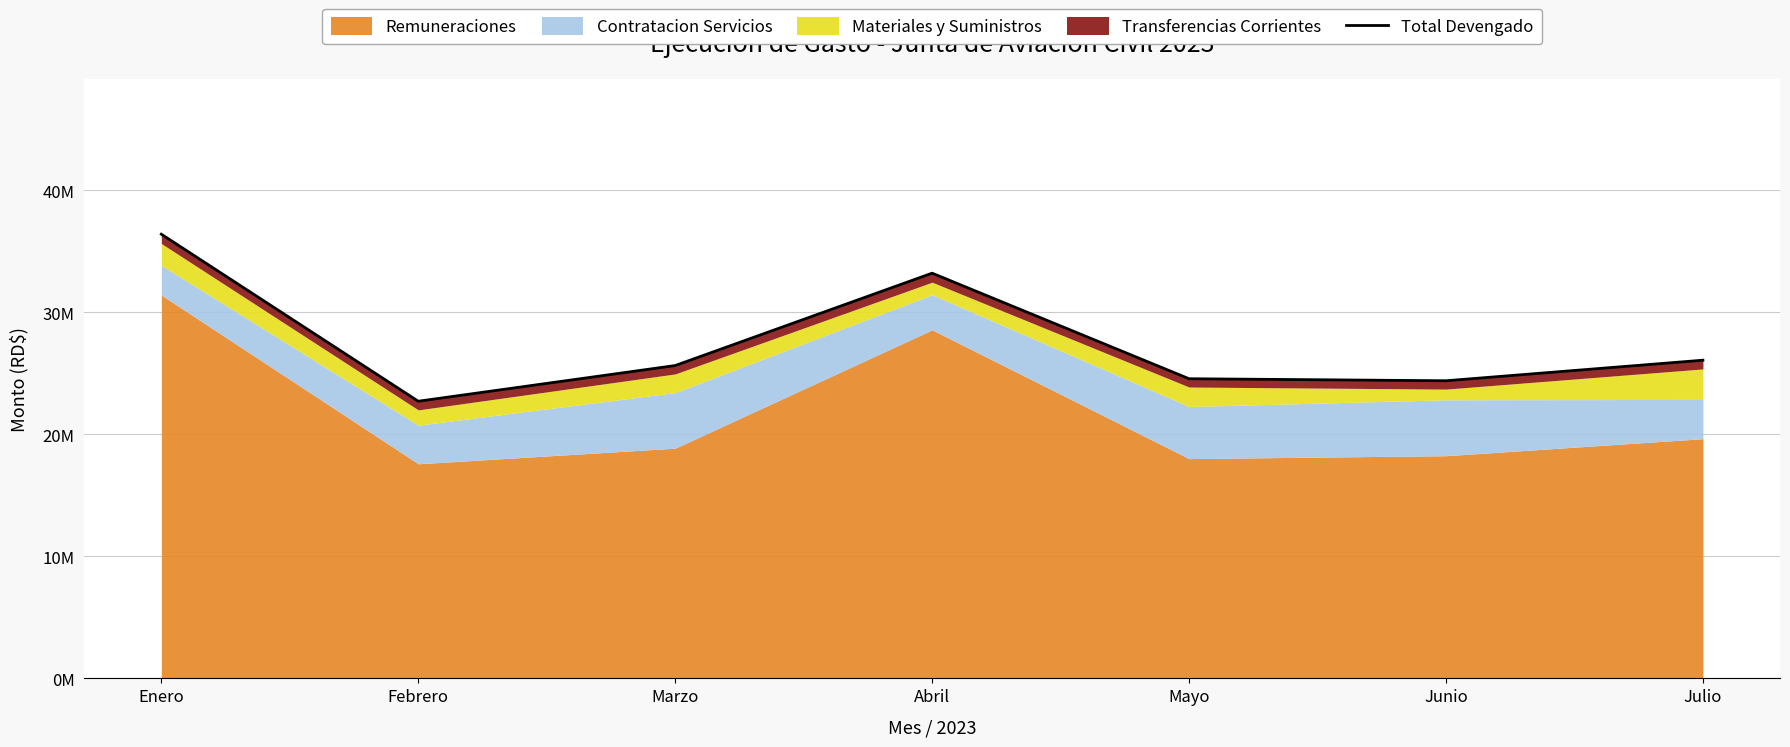

What is the difference between the maximum and minimum values?

13684392.7